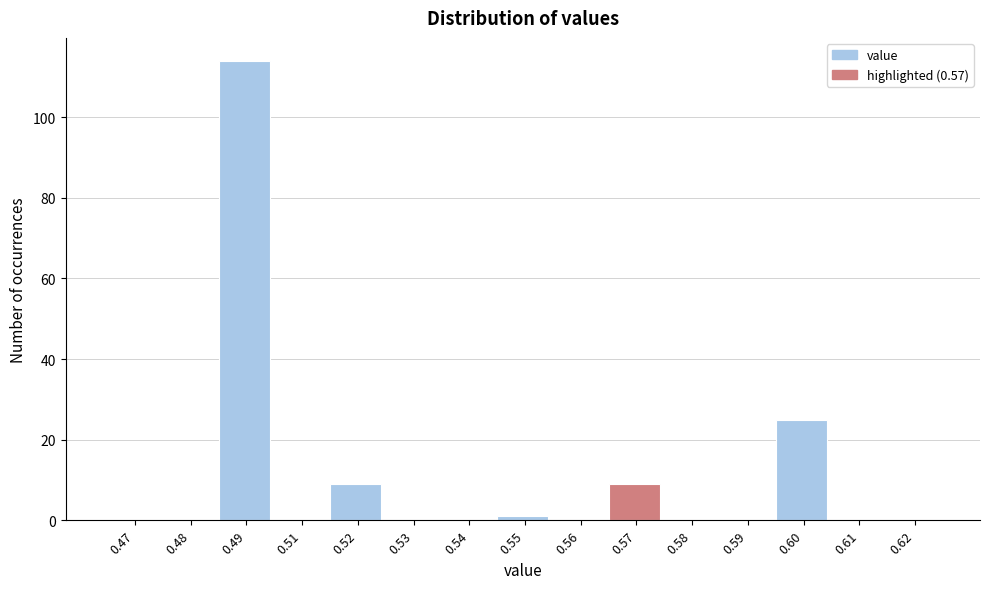

Reading left to right, list all the values displayed in this chart.

0.47=0	0.48=0	0.49=114	0.51=0	0.52=9	0.53=0	0.54=0	0.55=1	0.56=0	0.57=9	0.58=0	0.59=0	0.60=25	0.61=0	0.62=0